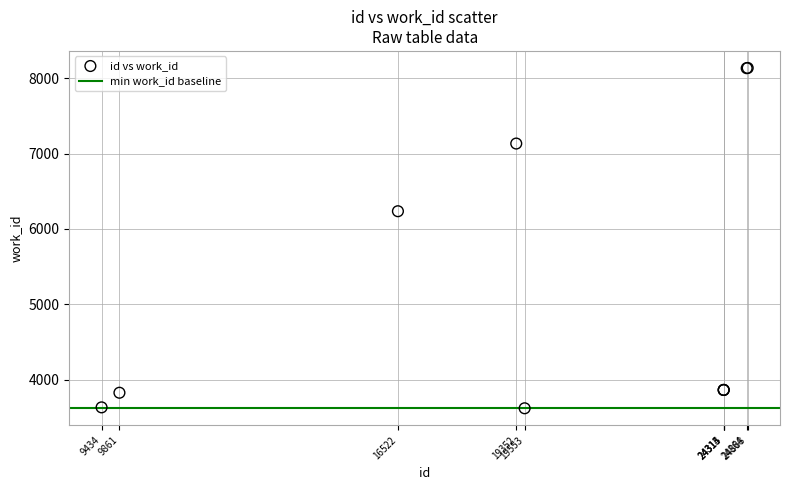

What Y value in the scatter plot is closest to 5878?

6235